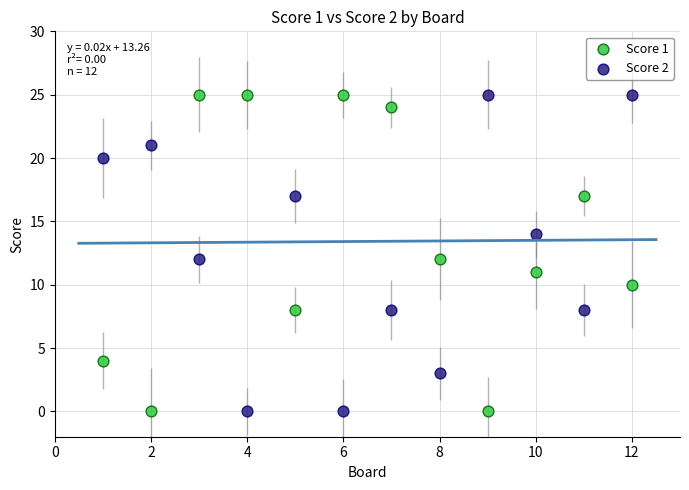

Across all data points, what is the range of X values (max minus min)?

11